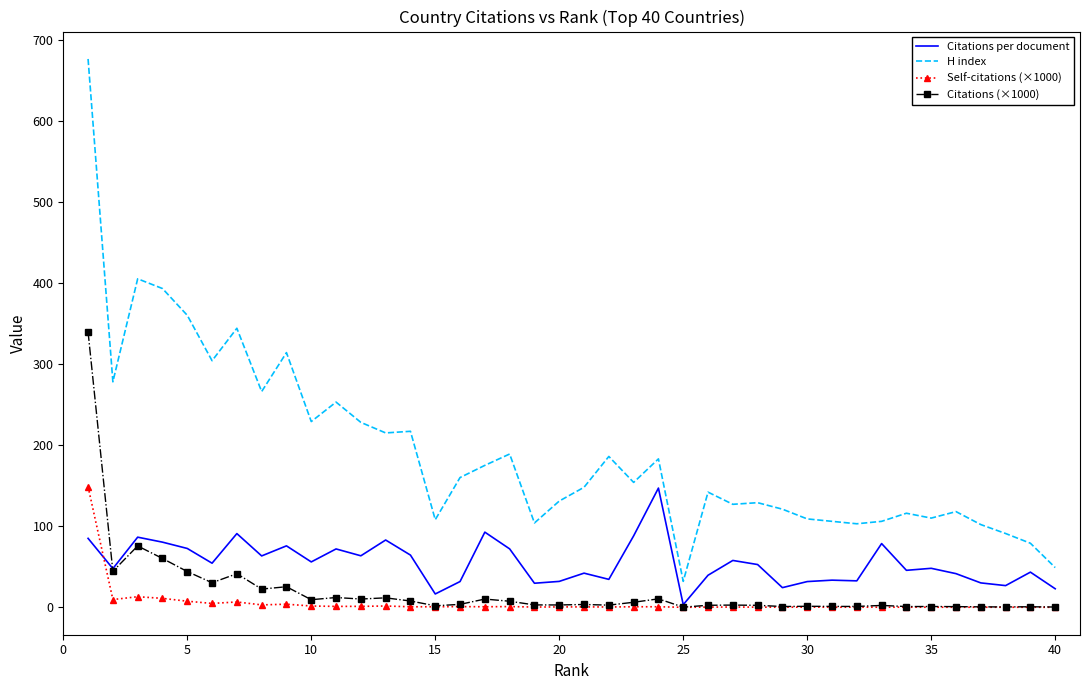

True or false: H index and Self-citations (×1000) cross at least once.

False